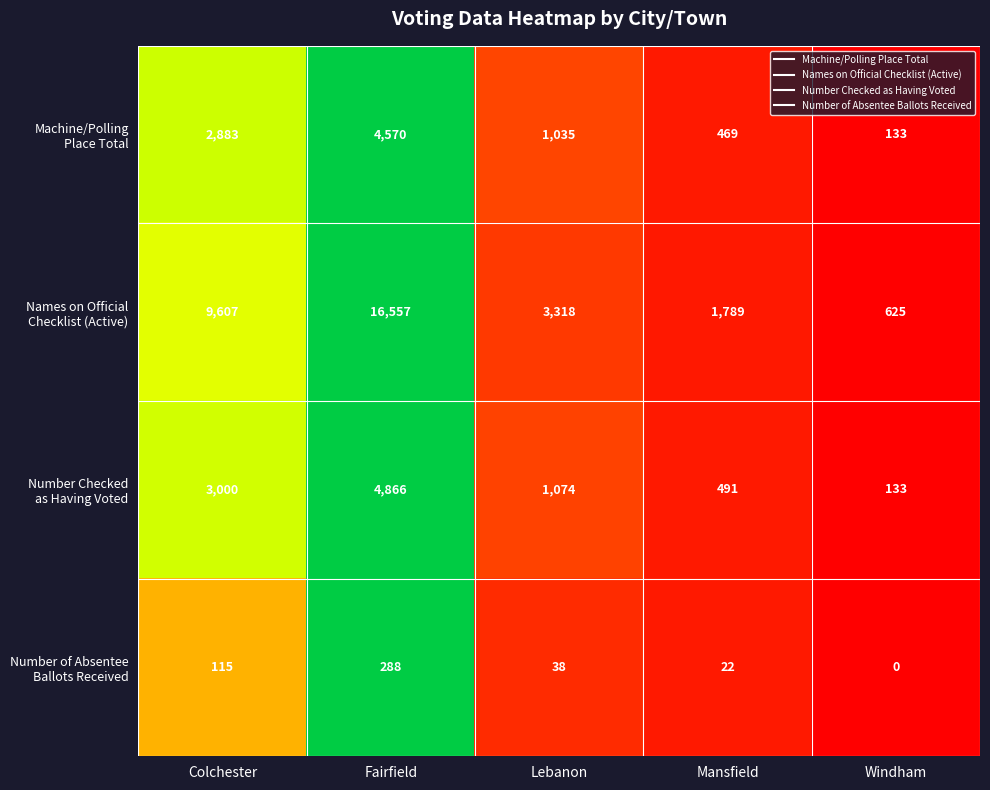

What is the difference between the highest and lowest values at Lebanon?

3280